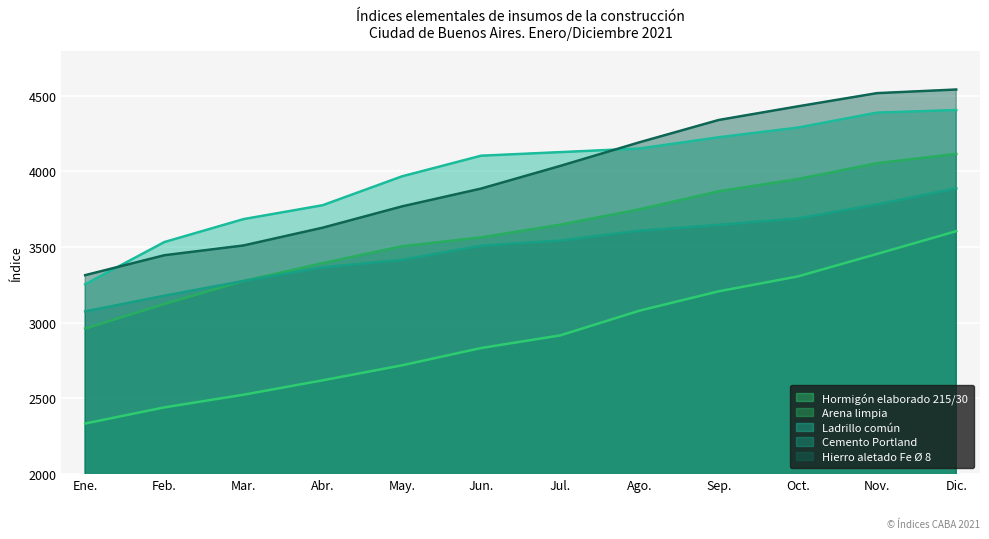

What is the label of the 8th point from the left?

Ago.